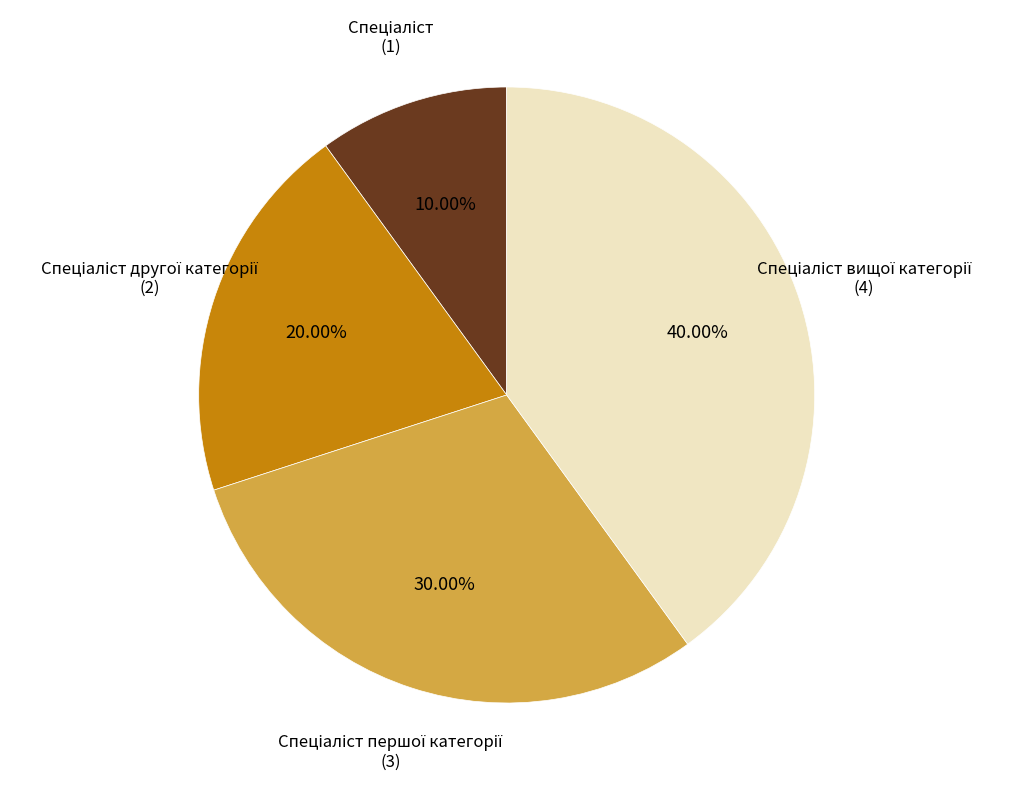

Is there a majority slice in this chart?

No